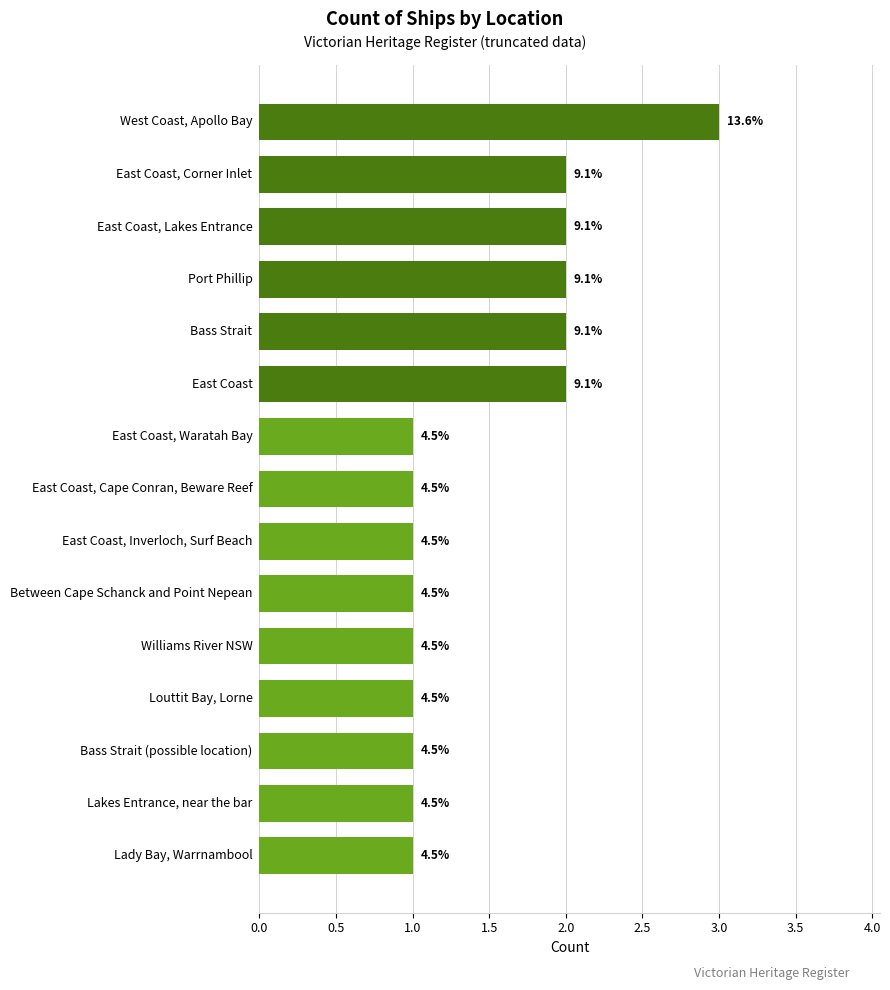

Are the bars horizontal?

Yes